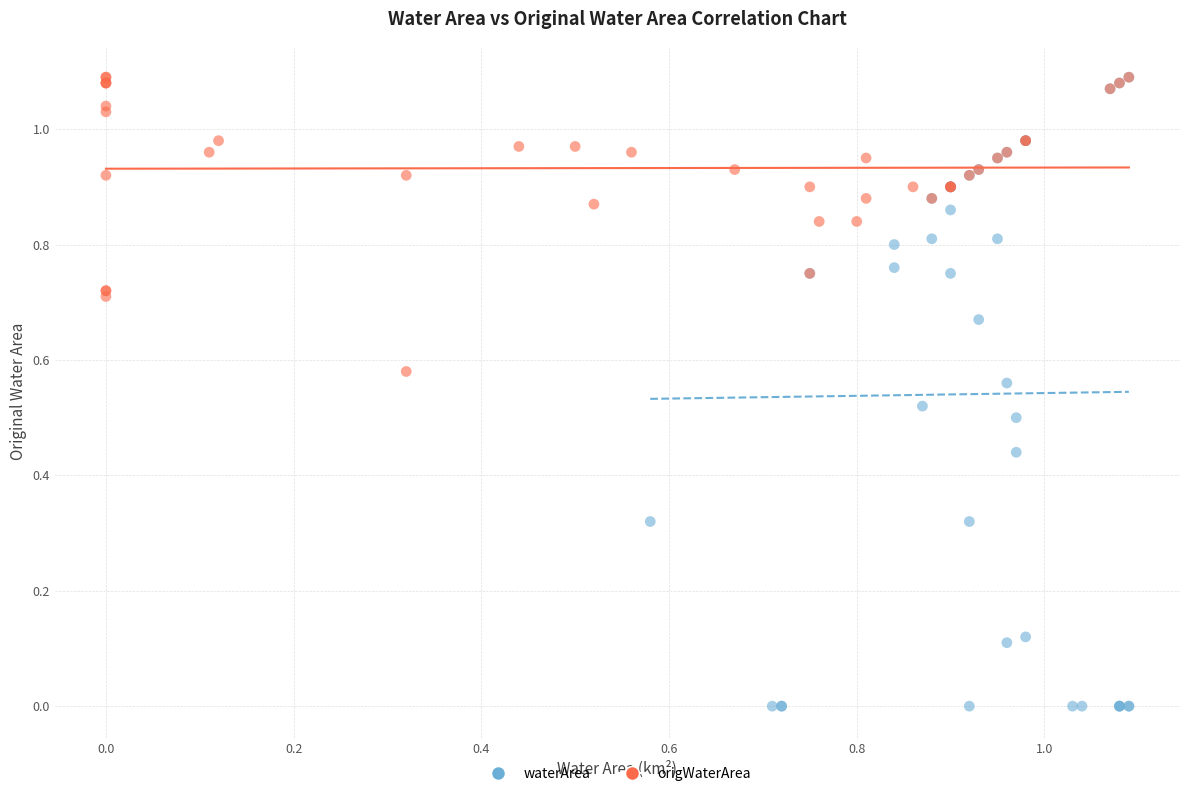

Which series contains the lowest Y value?

waterArea